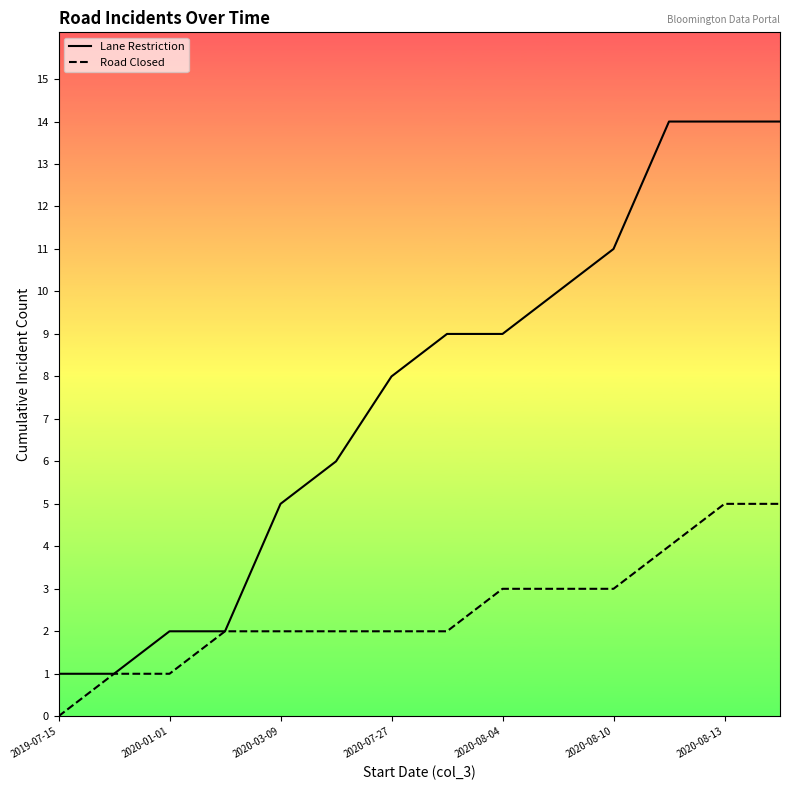

How many values in the Road Closed series are below 2?

3